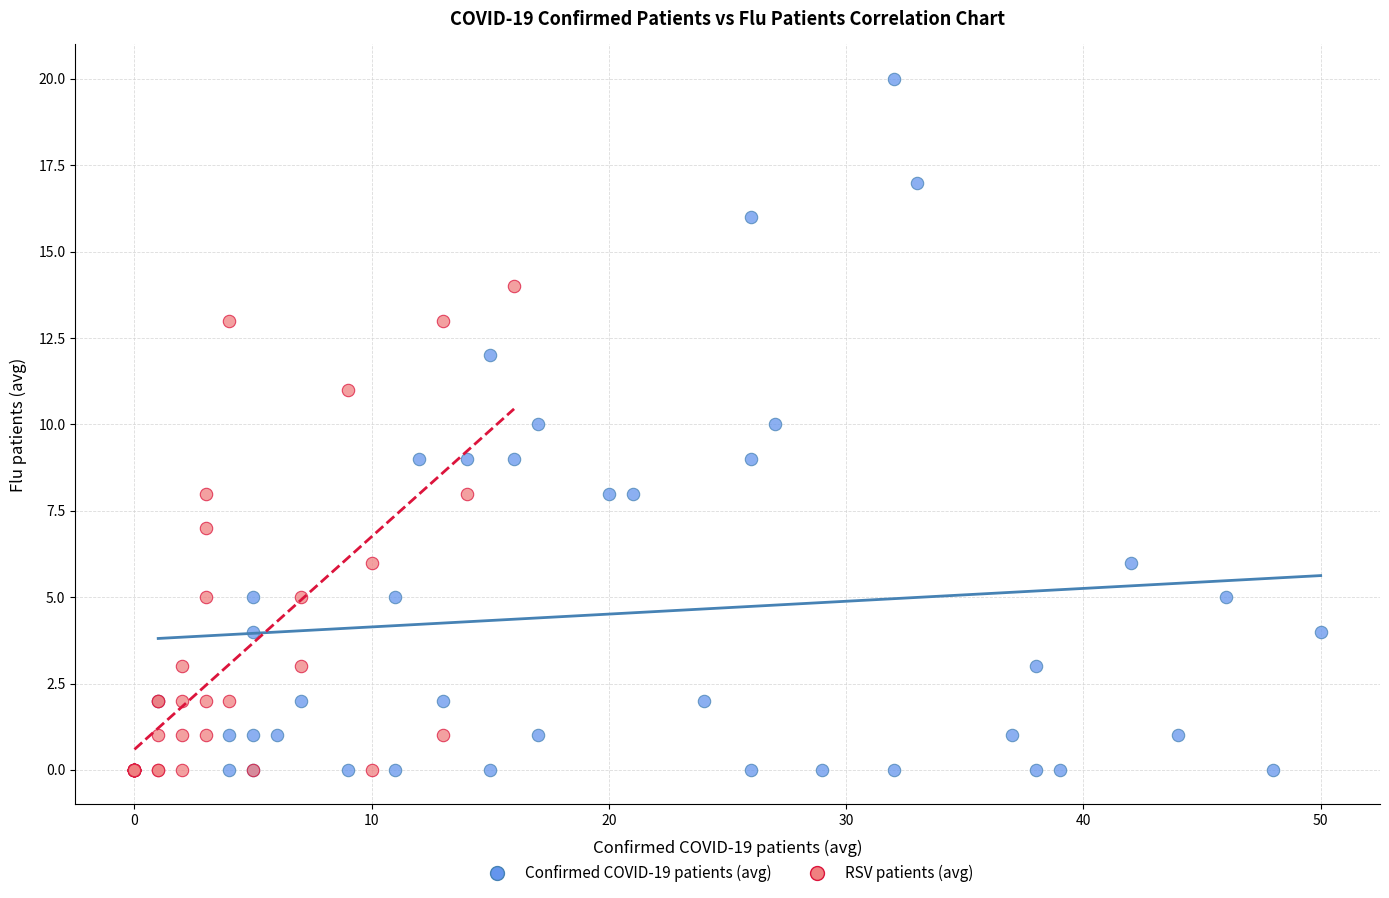

Which series has the largest Y range (max minus min)?

Confirmed COVID-19 patients (avg)